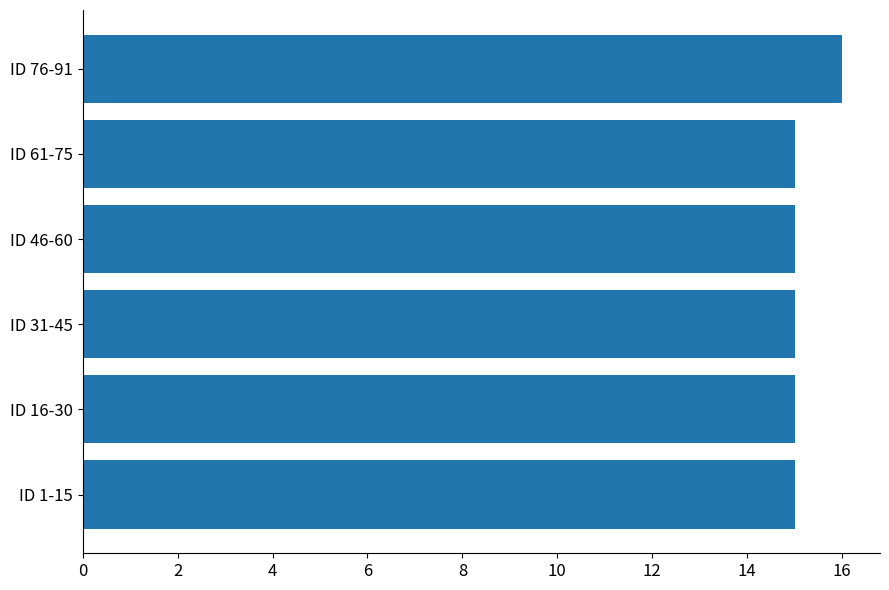

True or false: the data shows 20 at ID 31-45.

False